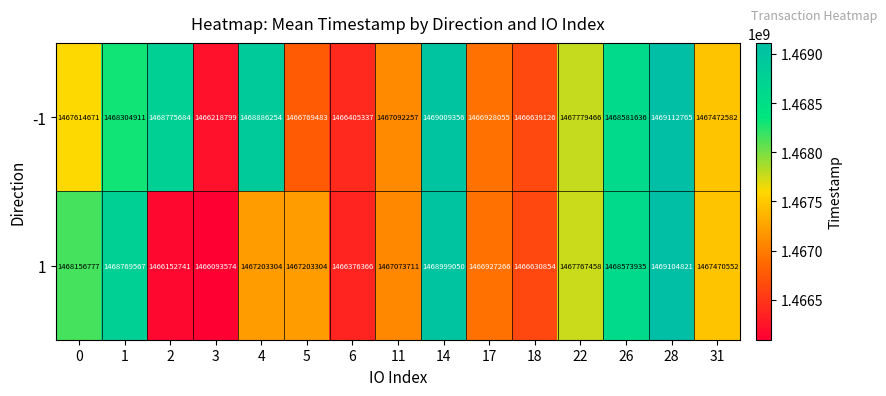

Reading left to right, list all the values displayed in this chart.

-1: 1467614671	1468304911	1468775684	1466218799	1468886254	1466769483	1466405337	1467092257	1469009356	1466928055	1466639126	1467779466	1468581636	1469112765	1467472582
1: 1468156777	1468769567	1466152741	1466093574	1467203304	1467203304	1466376366	1467073711	1468999050	1466927266	1466630854	1467767458	1468573935	1469104821	1467470552